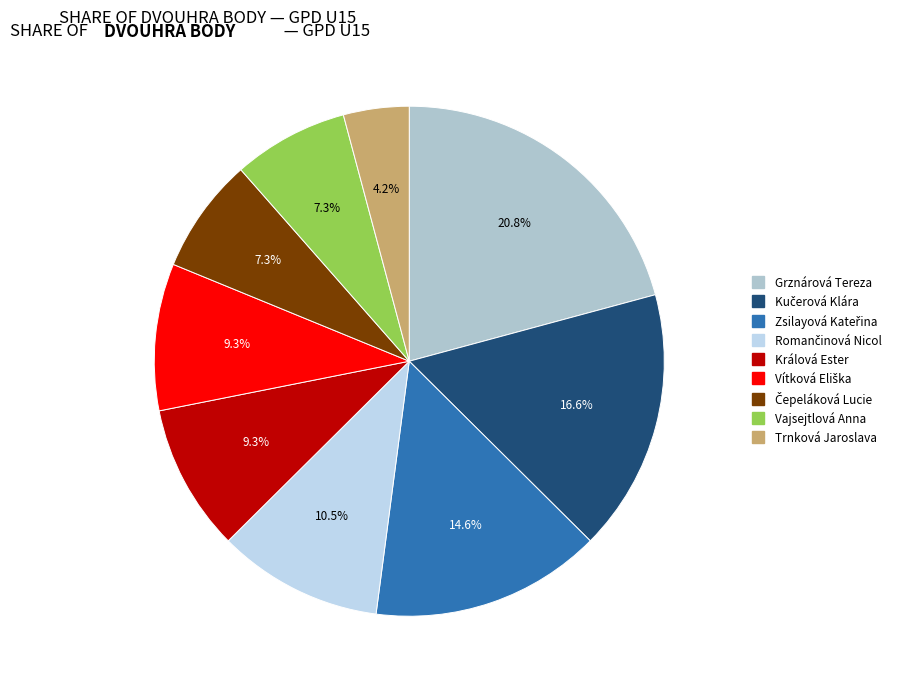

To the nearest percent, what percentage of the pie is Králová Ester?

9%